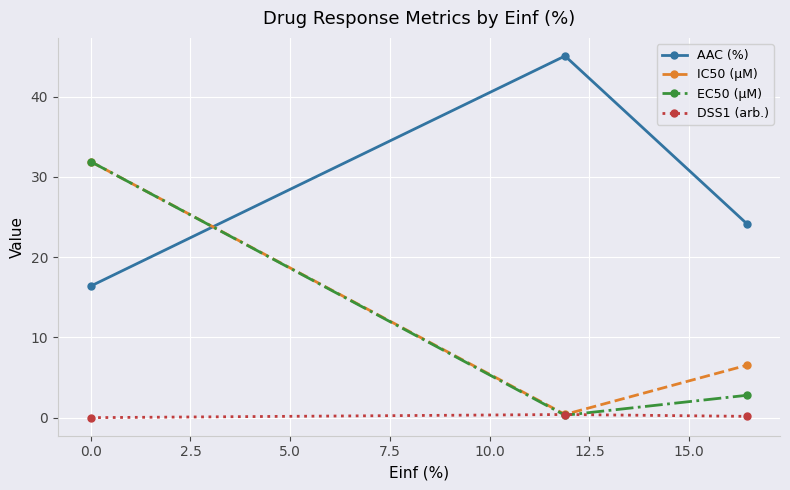

What is the greatest value displayed?

45.1